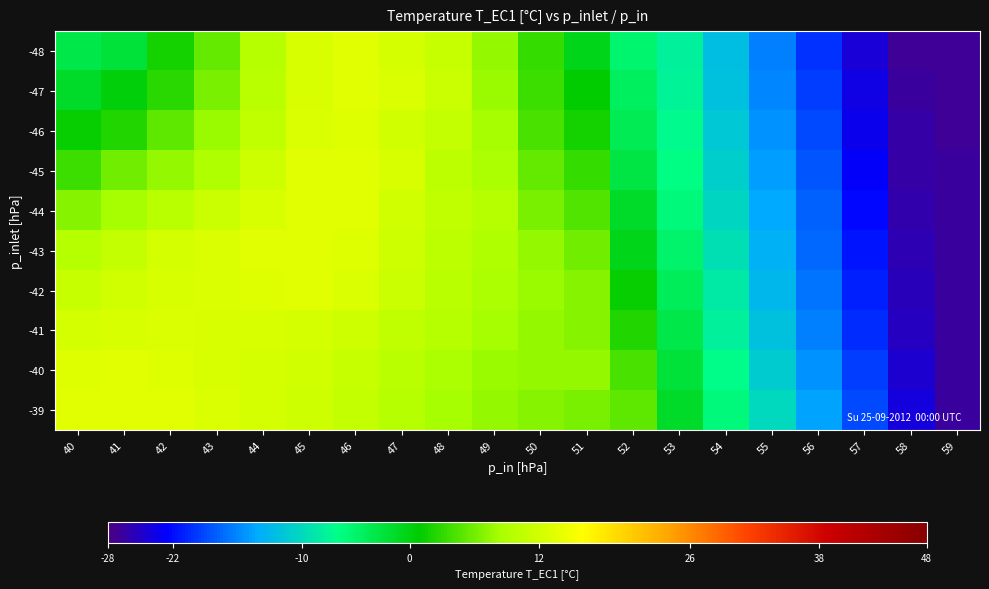

Reading left to right, transcribe all the data shown in this chart.

-48: 40=-3.3	41=-2.3	42=1.8	43=5.5	44=9.4	45=12.4	46=13.3	47=12.2	48=11.1	49=7.4	50=3.3	51=-0.5	52=-5.2	53=-8.1	54=-12.5	55=-16.3	56=-20.1	57=-24.2	58=-26.9	59=-27.0
-47: 40=-1.4	41=0.3	42=2.8	43=6.4	44=9.8	45=12.7	46=13.5	47=12.9	48=11.4	49=7.8	50=3.7	51=0.9	52=-4.5	53=-7.8	54=-12.1	55=-15.9	56=-19.5	57=-23.8	58=-26.7	59=-27.0
-46: 40=1.1	41=2.5	42=5.1	43=7.8	44=10.5	45=12.9	46=13.1	47=11.9	48=10.8	49=8.3	50=4.1	51=1.8	52=-3.8	53=-7.2	54=-11.5	55=-15.4	56=-19.0	57=-23.3	58=-26.5	59=-26.9
-45: 40=3.7	41=5.9	42=7.4	43=9.1	44=11.7	45=13.3	46=13.5	47=12.4	48=10.2	49=8.7	50=5.5	51=3.3	52=-2.8	53=-6.5	54=-10.8	55=-14.9	56=-18.5	57=-22.7	58=-26.3	59=-26.7
-44: 40=6.8	41=8.3	42=9.8	43=11.4	44=12.7	45=13.5	46=13.3	47=11.9	48=10.5	49=9.4	50=6.4	51=4.6	52=-1.5	53=-5.8	54=-10.2	55=-14.3	56=-17.9	57=-22.1	58=-26.0	59=-26.7
-43: 40=9.4	41=10.8	42=12.2	43=12.9	44=13.3	45=13.5	46=13.1	47=11.7	48=10.2	49=9.1	50=7.4	51=5.9	52=-0.5	53=-5.1	54=-9.4	55=-13.5	56=-17.4	57=-21.5	58=-25.7	59=-26.7
-42: 40=11.1	41=11.9	42=12.4	43=12.9	44=13.1	45=13.3	46=12.9	47=11.4	48=9.8	49=8.7	50=7.8	51=6.8	52=1.1	53=-4.1	54=-8.7	55=-12.9	56=-16.8	57=-20.9	58=-25.4	59=-26.7
-41: 40=12.2	41=12.7	42=12.9	43=12.7	44=12.4	45=12.2	46=11.7	47=10.5	48=9.4	49=8.3	50=7.4	51=6.8	52=2.5	53=-3.3	54=-7.8	55=-12.2	56=-16.3	57=-20.3	58=-25.1	59=-26.7
-40: 40=13.1	41=13.3	42=13.1	43=12.7	44=12.2	45=11.9	46=11.1	47=9.8	48=8.7	49=7.8	50=7.4	51=7.4	52=4.1	53=-2.3	54=-6.8	55=-11.1	56=-15.4	57=-19.5	58=-24.7	59=-26.6
-39: 40=13.5	41=13.5	42=13.3	43=12.9	44=12.2	45=11.7	46=10.8	47=9.4	48=8.3	49=7.4	50=6.8	51=6.4	52=5.1	53=-1.4	54=-5.9	55=-10.2	56=-14.6	57=-18.8	58=-24.0	59=-26.6